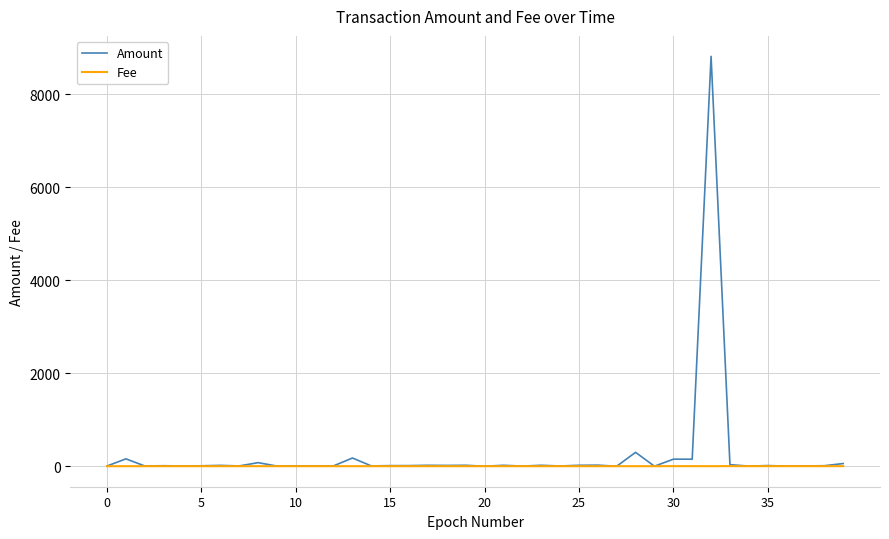

Rank the series by their maximum value, from highest to lowest.

Amount, Fee